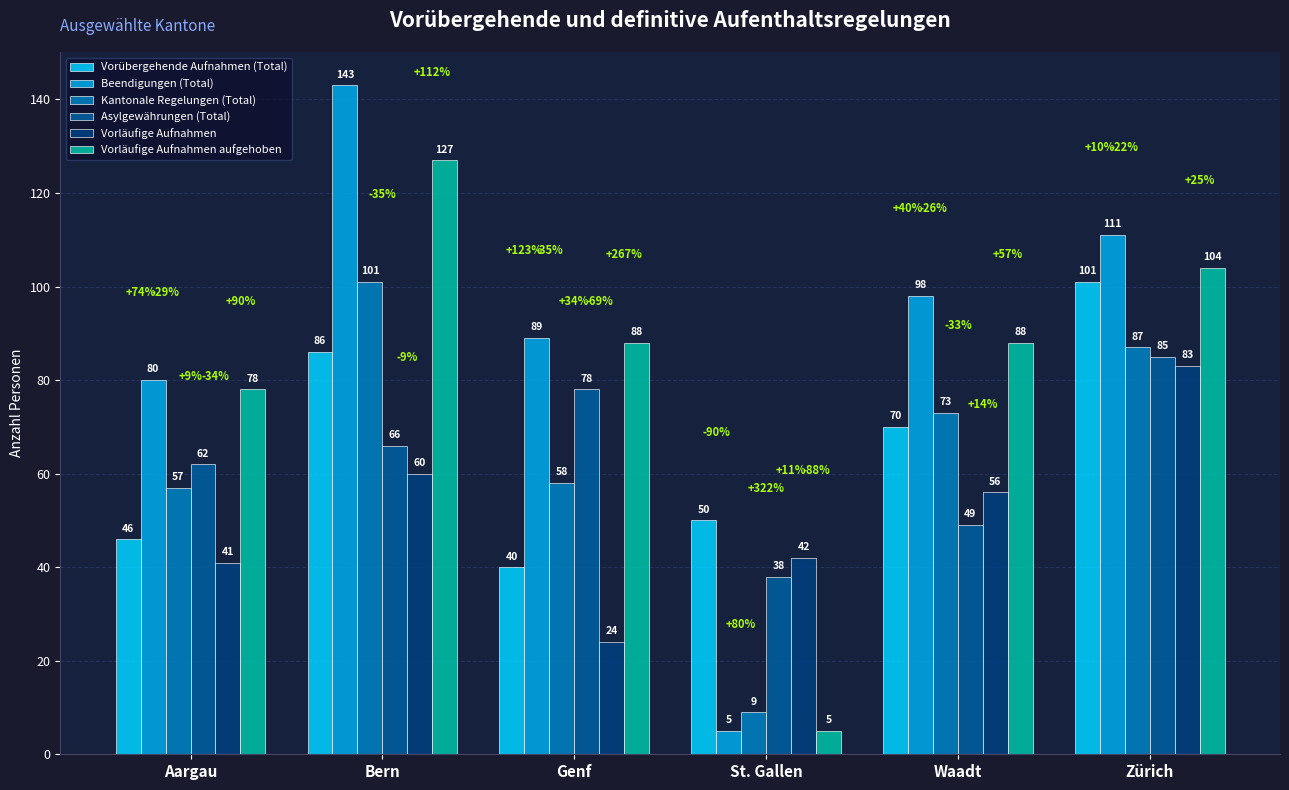

What is the maximum value for Beendigungen (Total)?

143